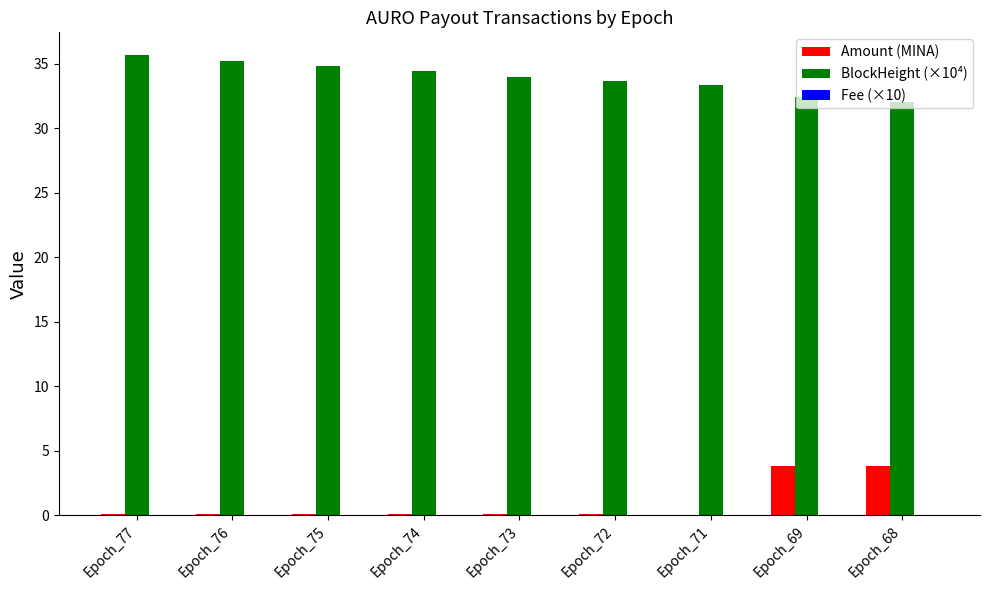

Is the value of Amount (MINA) at Epoch_75 greater than the value of BlockHeight (×10⁴) at Epoch_68?

No